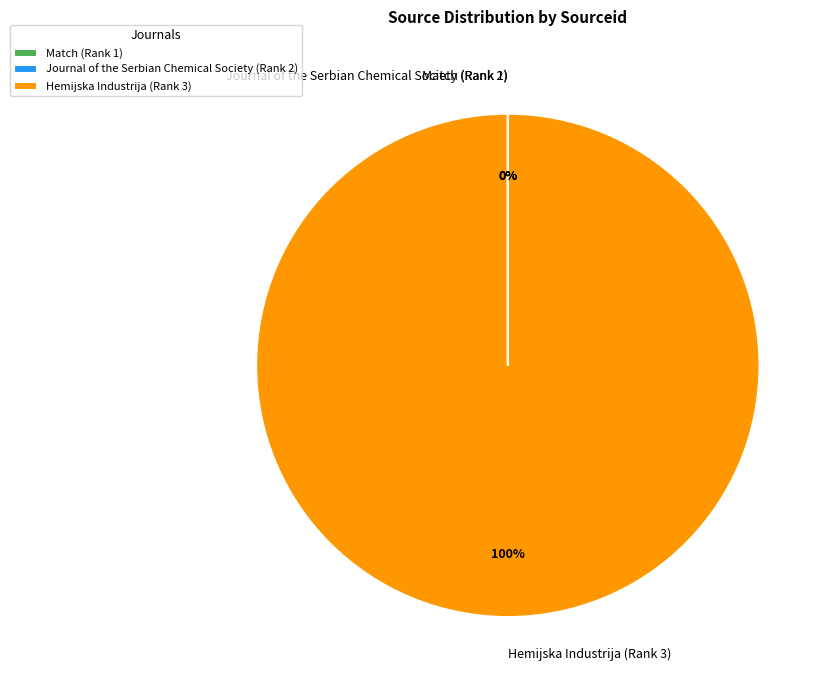

Is there a majority slice in this chart?

Yes